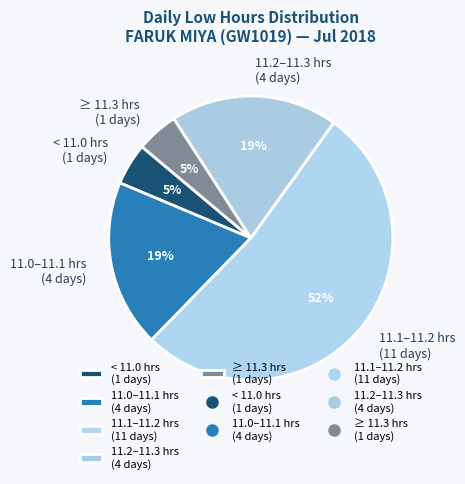

Which has a higher value, 11.2–11.3 hrs (4 days) or 11.1–11.2 hrs (11 days)?

11.1–11.2 hrs (11 days)